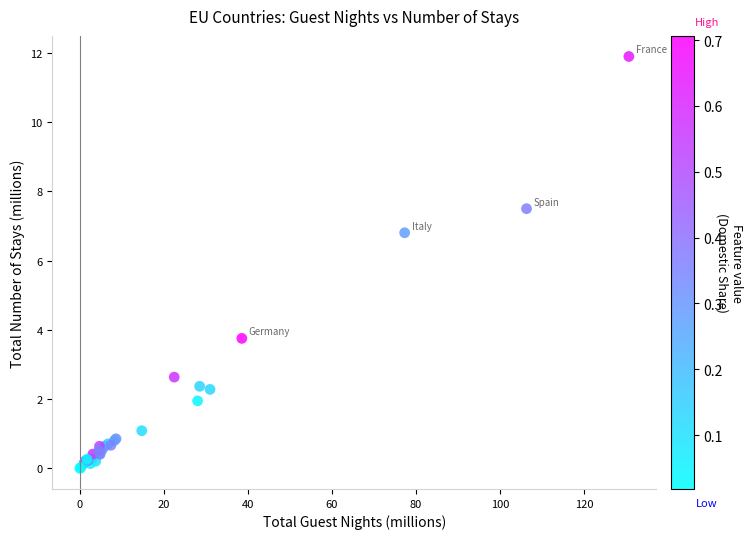

What Y value in the scatter plot is closest to 5?

3.8